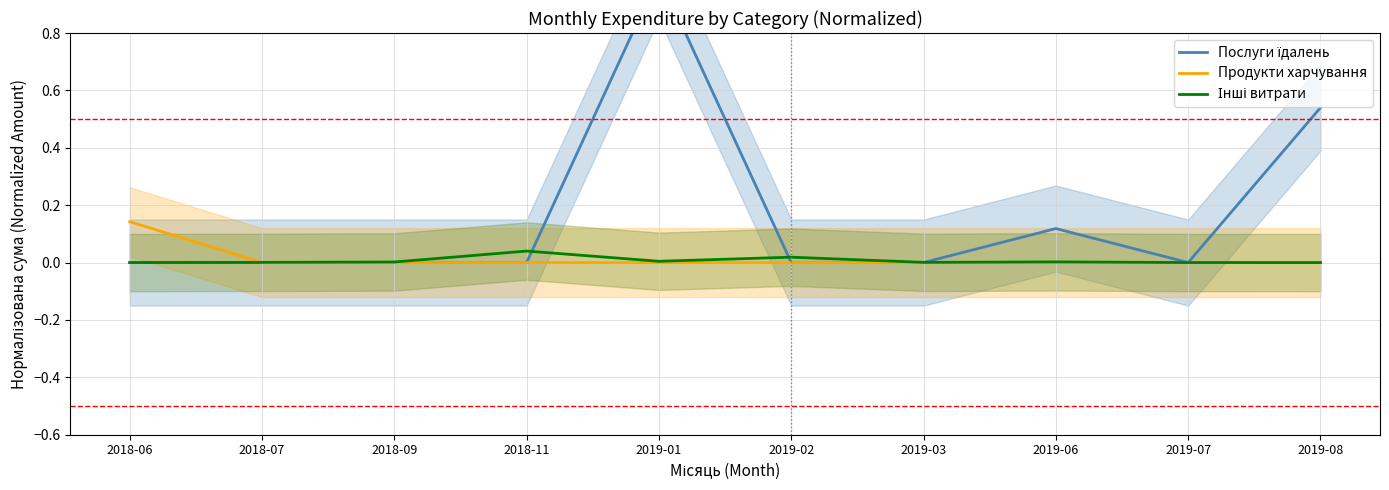

At which label does Продукти харчування reach its peak?

2018-06